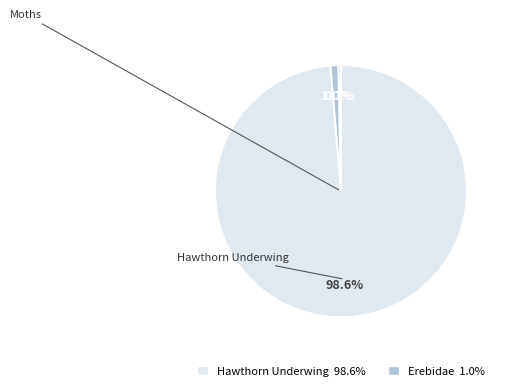

Is there any slice that represents more than half of the pie?

Yes